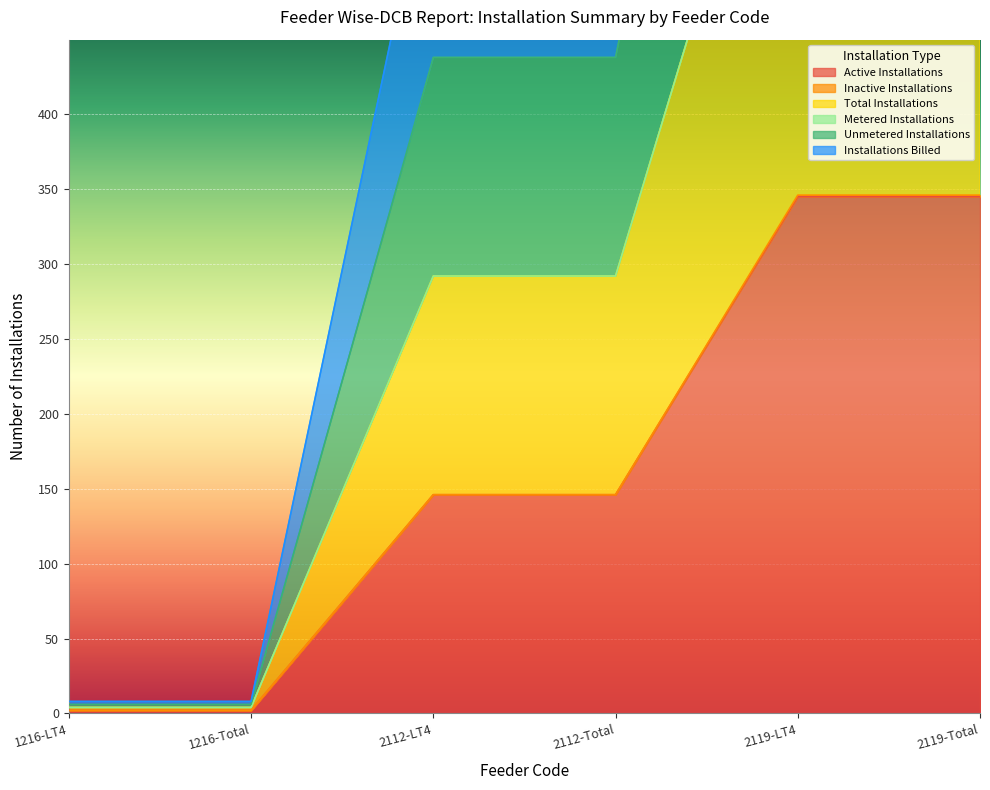

How many Total Installations values are between 2 and 346?

6